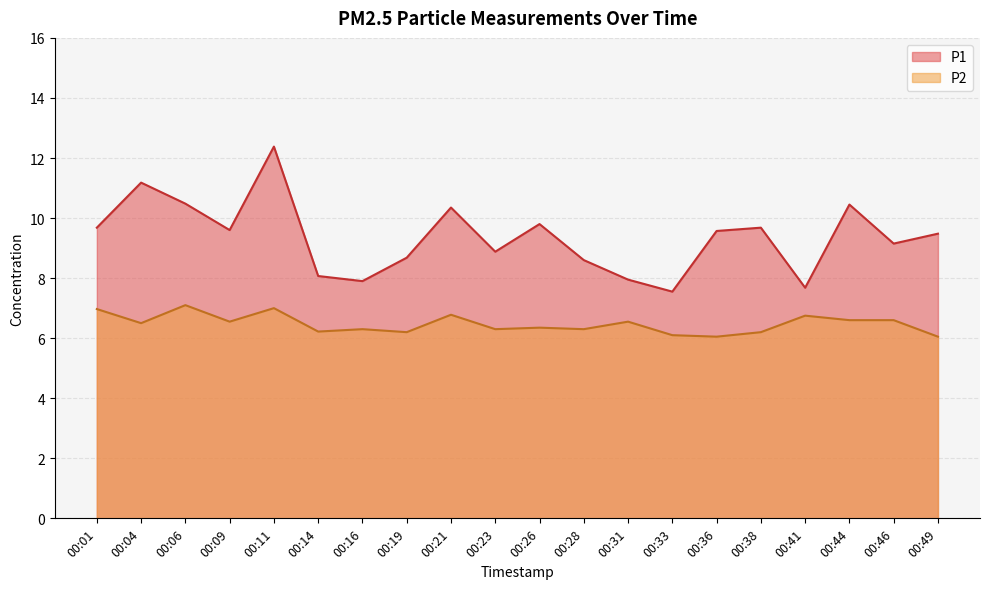

Which category has the lowest value in the P1 series?

00:33